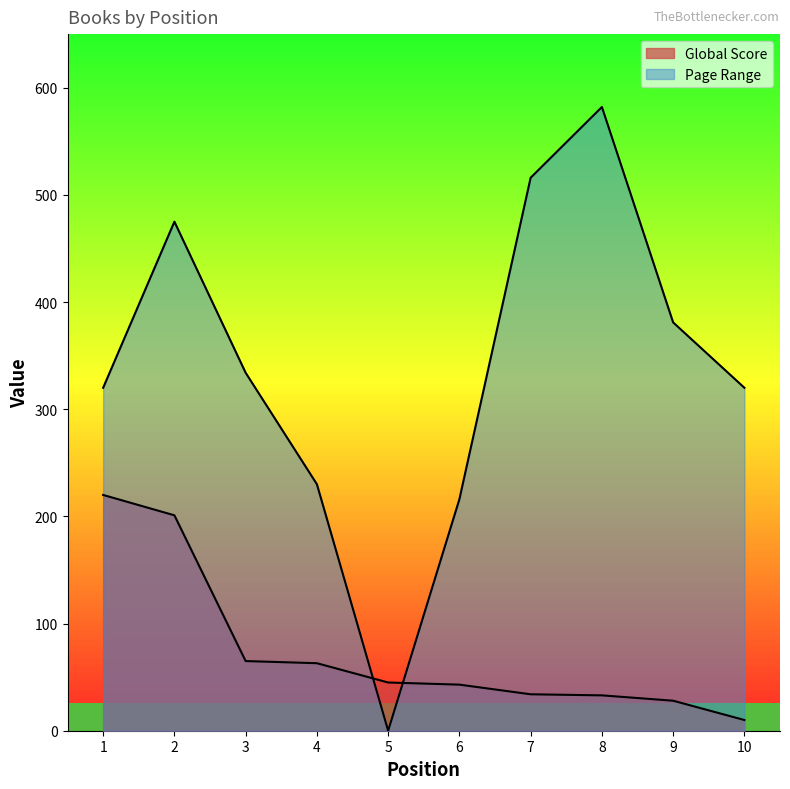

Which series has the largest total across all categories?

Page Range